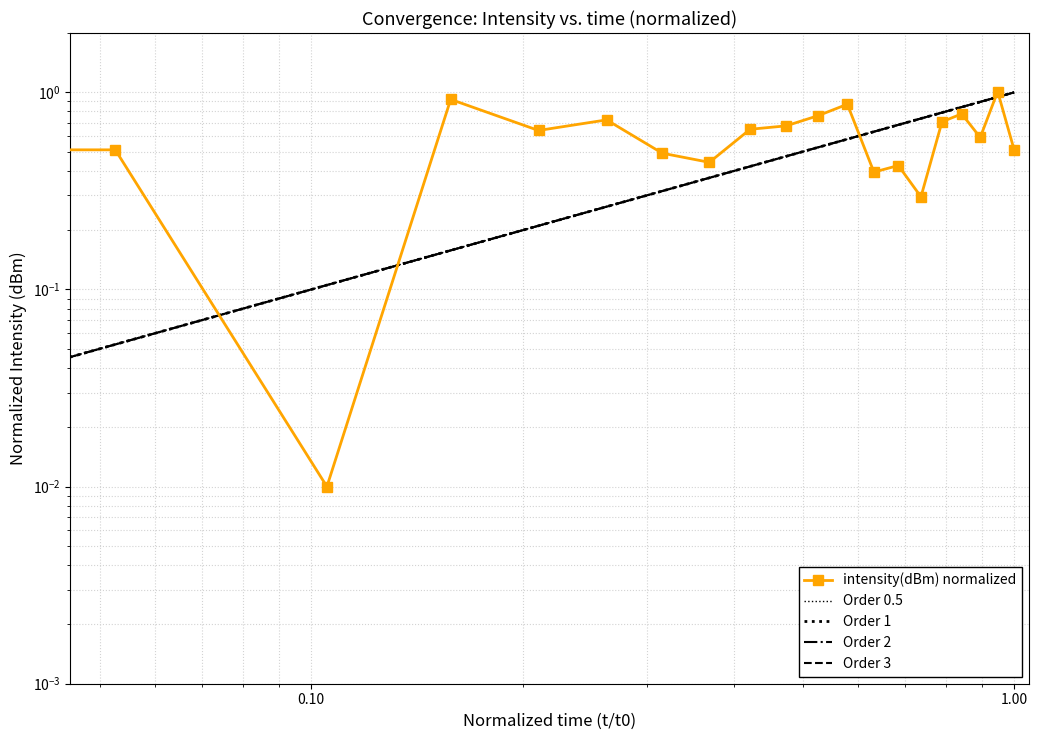

The value at 24 is 0.7. True or false?

False